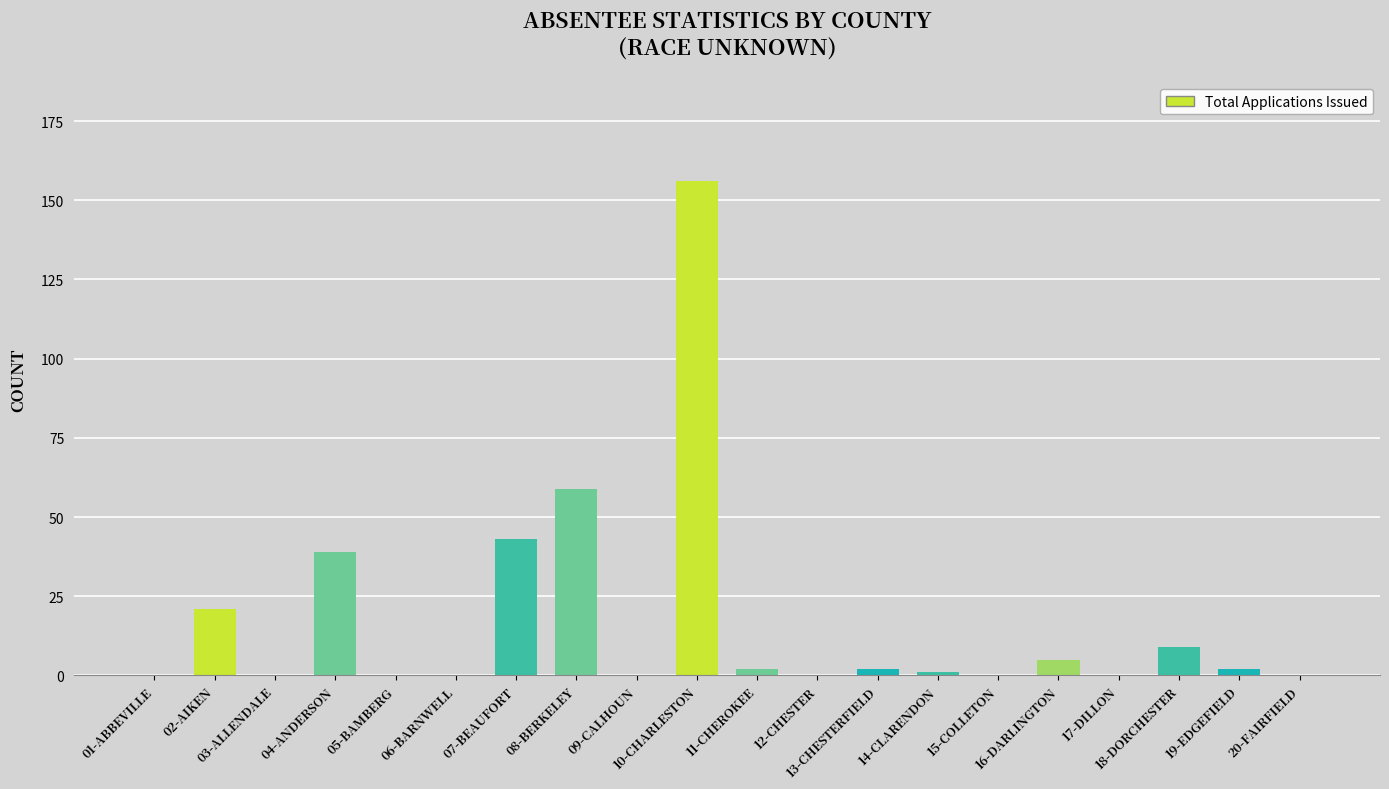

Are the bars grouped side by side (vs. stacked)?

No